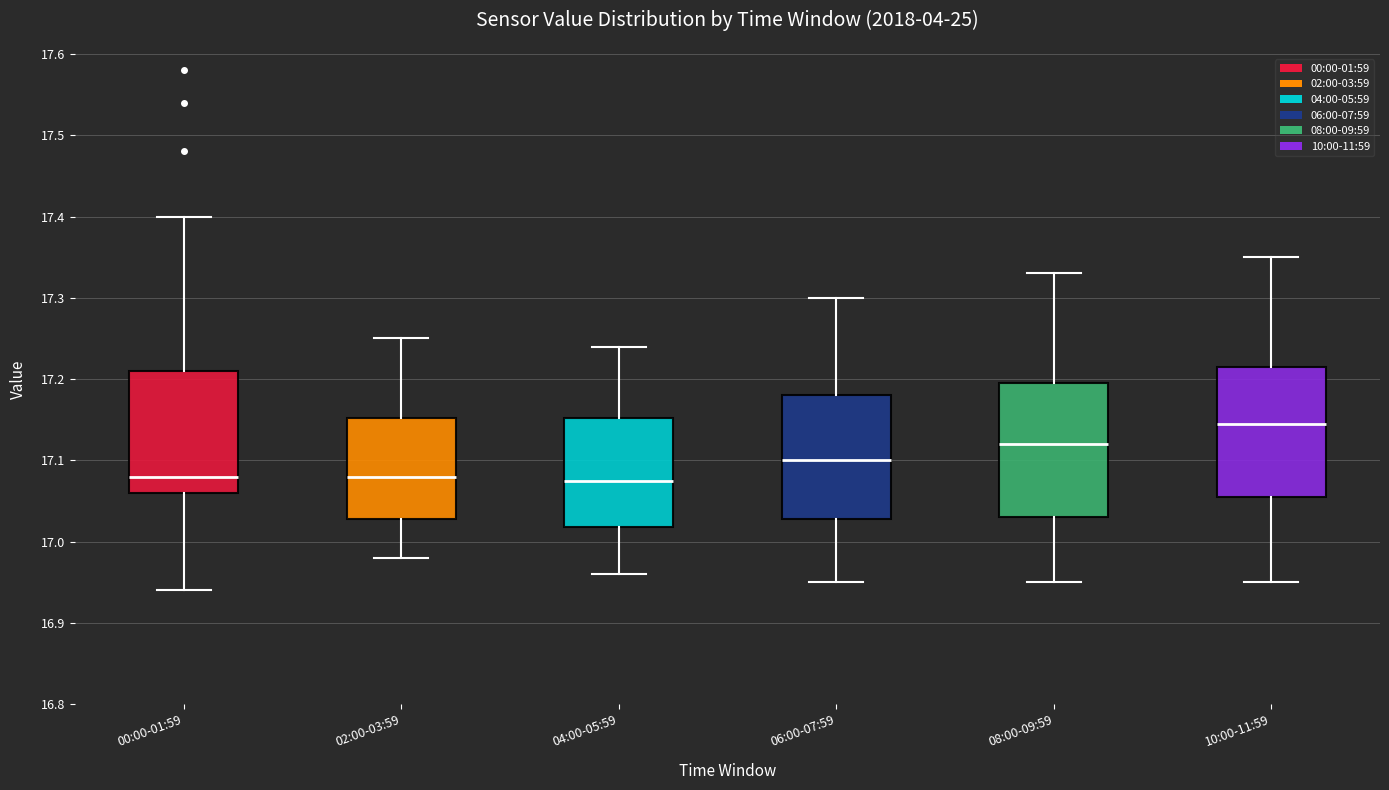

Which box has the highest median line?

10:00-11:59